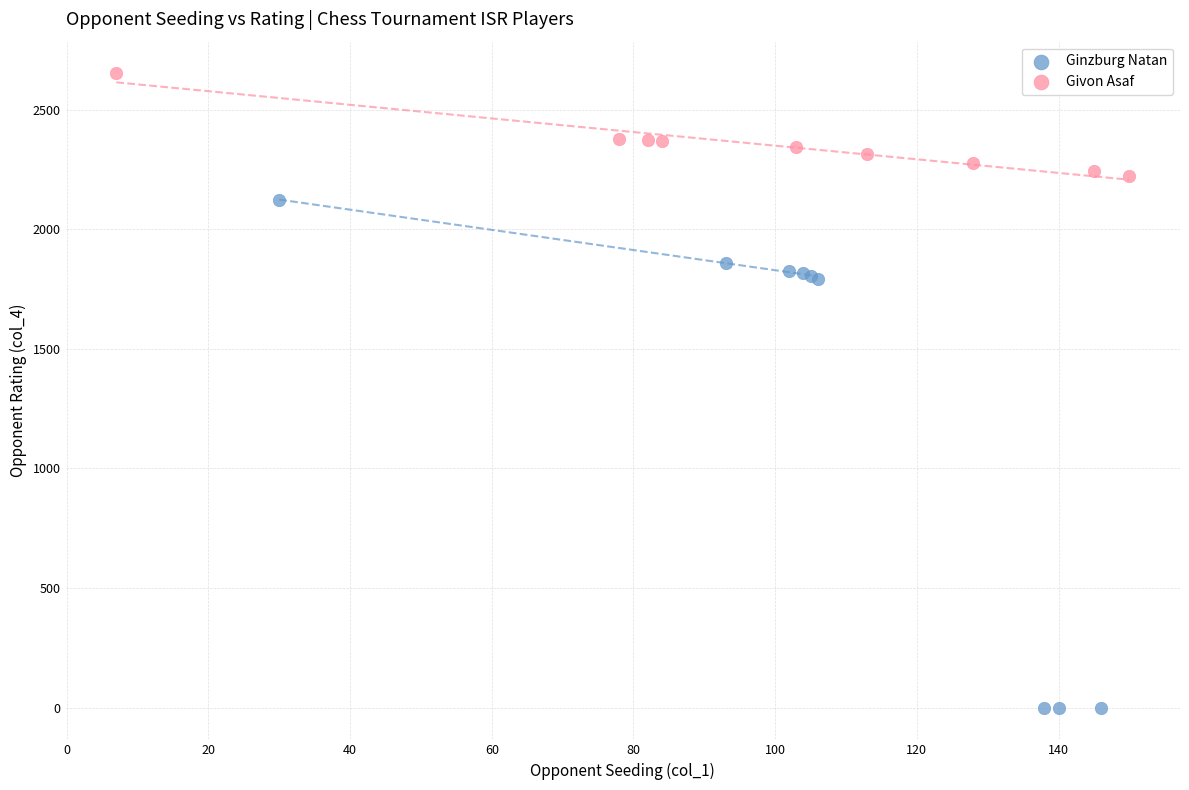

Which series has the largest Y range (max minus min)?

Ginzburg Natan